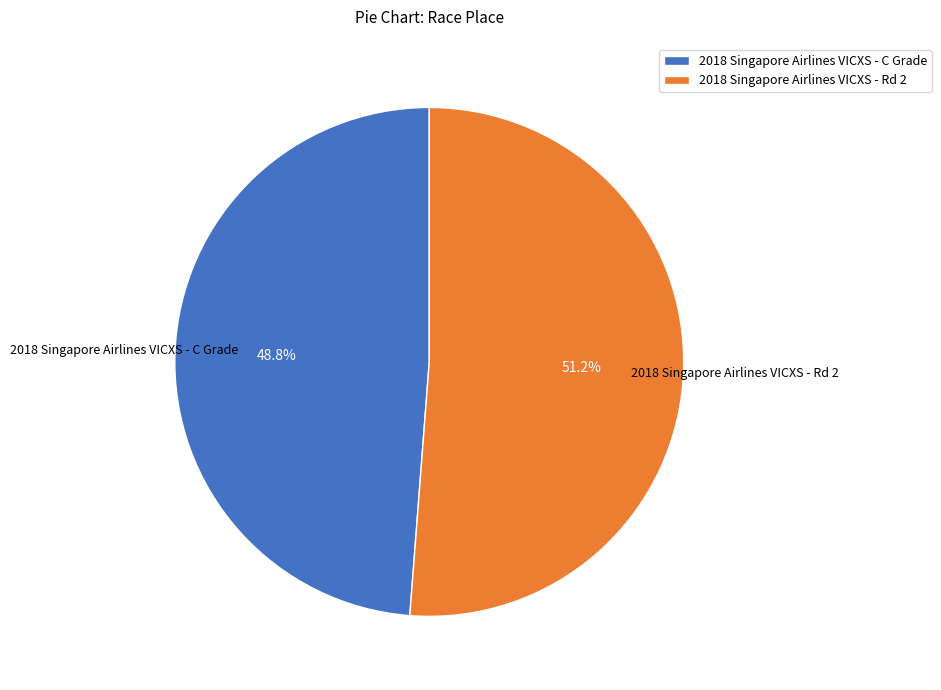

What percentage is the 2018 Singapore Airlines VICXS - Rd 2 slice, to the nearest percent?

51%